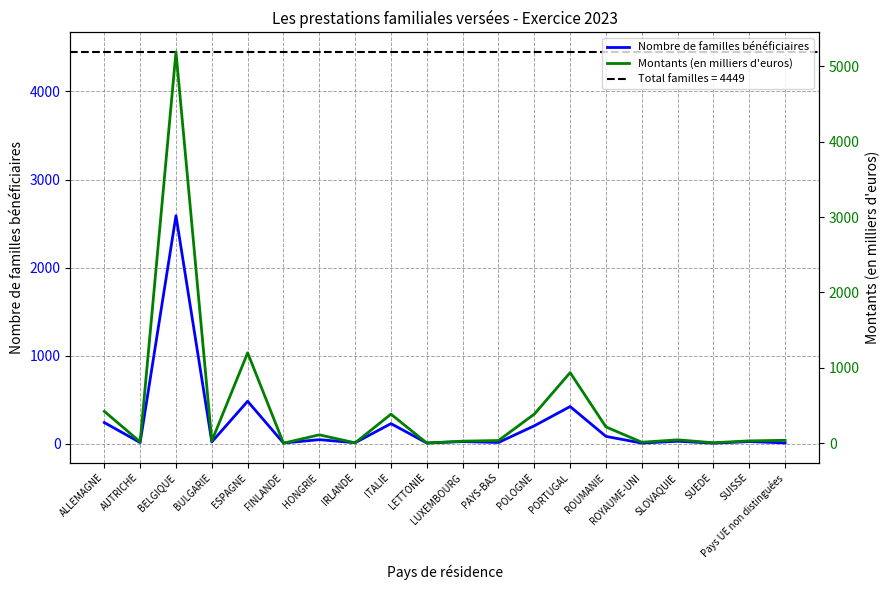

What is the lowest value of the Montants (en milliers d'euros) series?

0.4